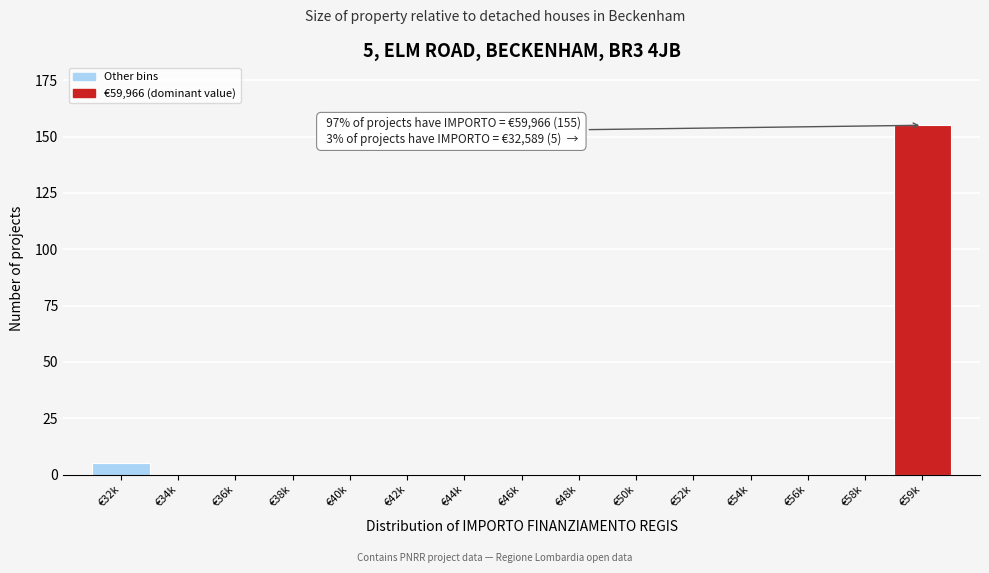

Reading left to right, transcribe all the data shown in this chart.

€32k=5	€34k=0	€36k=0	€38k=0	€40k=0	€42k=0	€44k=0	€46k=0	€48k=0	€50k=0	€52k=0	€54k=0	€56k=0	€58k=0	€59k=155